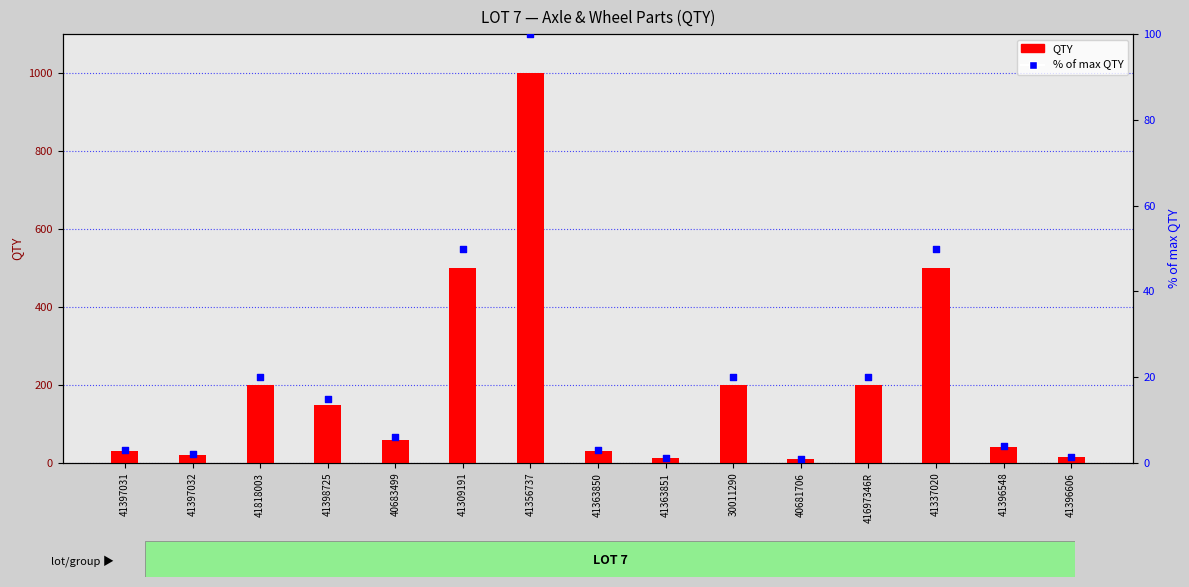

Which series contains the lowest Y value?

% of max QTY